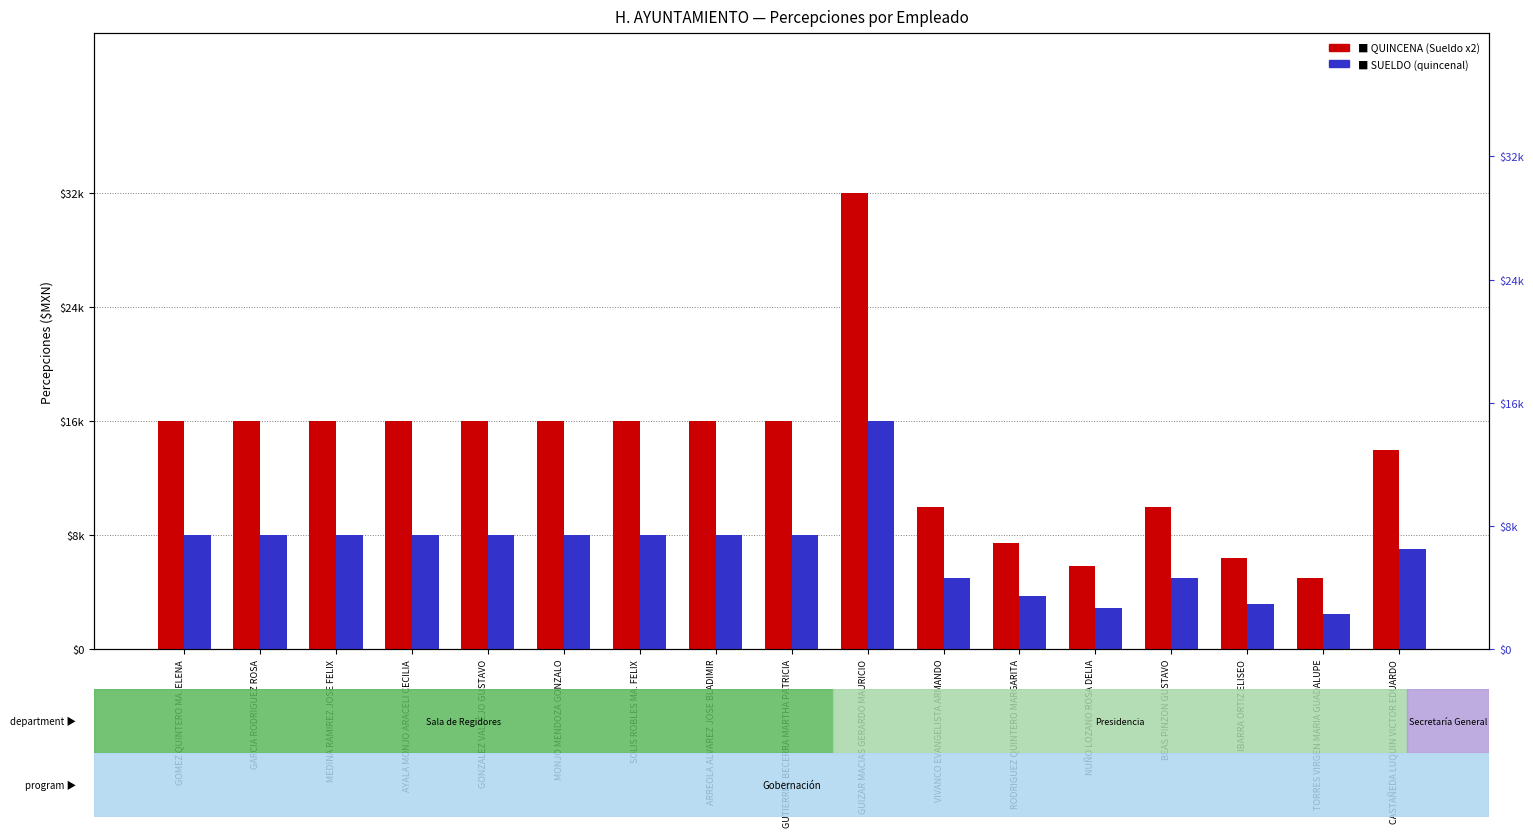

Reading left to right, list all the values displayed in this chart.

QUINCENA (Sueldo x2): 16000	16000	16000	16000	16000	16000	16000	16000	16000	32000	10000	7420	5830	10000	6360	5000	14000
SUELDO (quincenal): 8000	8000	8000	8000	8000	8000	8000	8000	8000	16000	5000	3710	2915	5000	3180	2500	7000